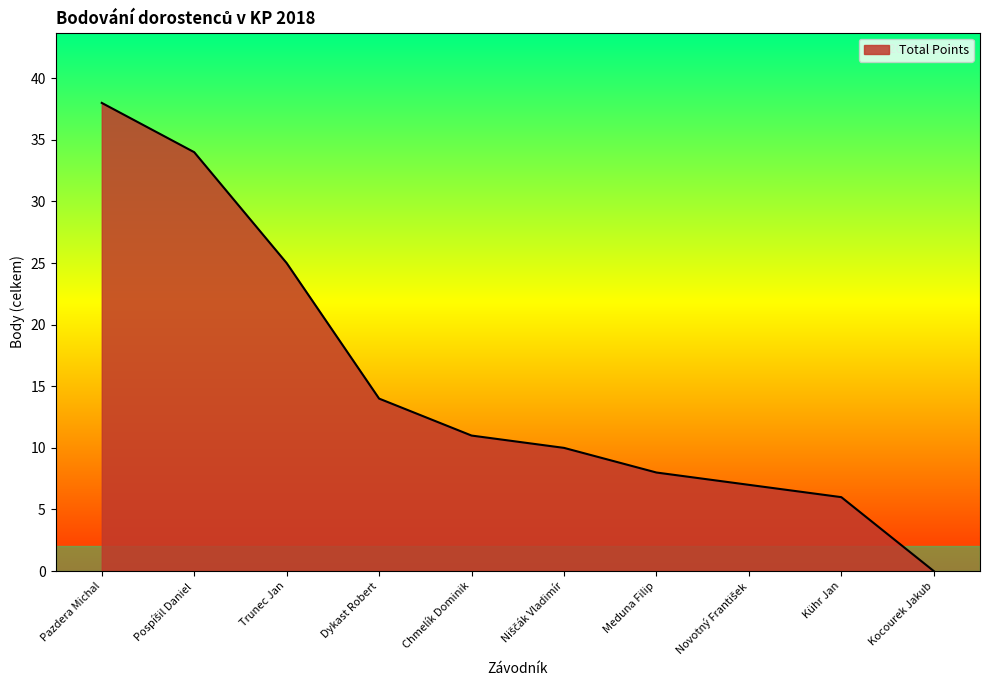

Is it true that the value at Pazdera Michal is 13?

False